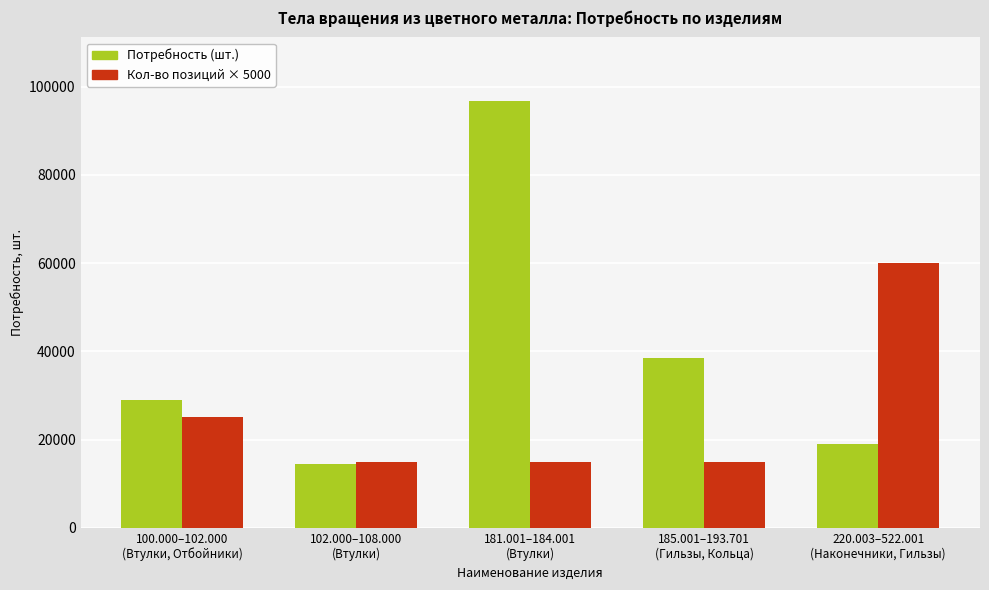

Reading left to right, extract all data points from this chart.

Потребность (шт.): 100.000–102.000
(Втулки, Отбойники)=29031	102.000–108.000
(Втулки)=14369	181.001–184.001
(Втулки)=96663	185.001–193.701
(Гильзы, Кольца)=38452	220.003–522.001
(Наконечники, Гильзы)=18984
Кол-во позиций × 5000: 100.000–102.000
(Втулки, Отбойники)=25000	102.000–108.000
(Втулки)=15000	181.001–184.001
(Втулки)=15000	185.001–193.701
(Гильзы, Кольца)=15000	220.003–522.001
(Наконечники, Гильзы)=60000